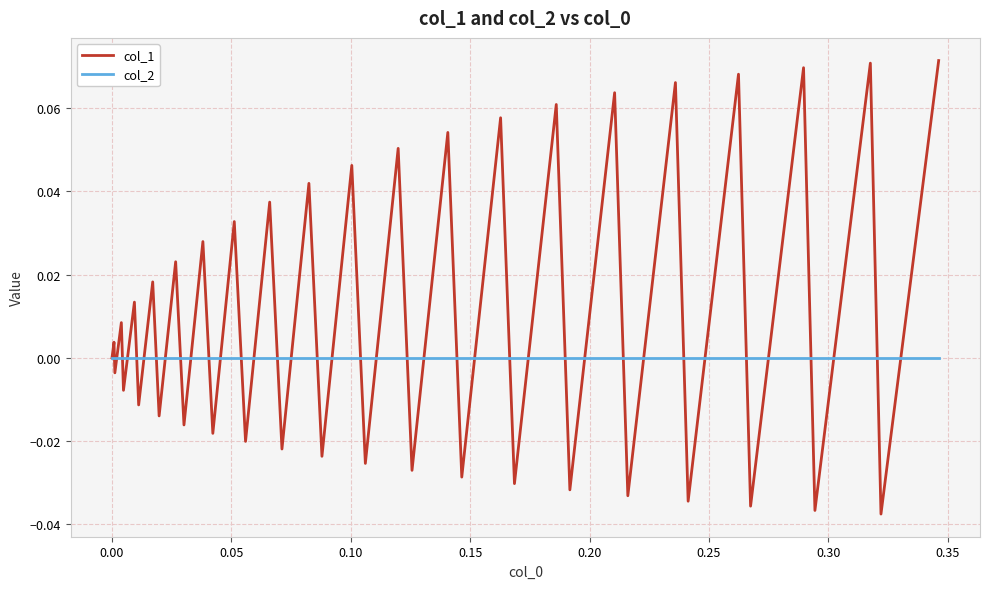

Rank the series by their maximum value, from highest to lowest.

col_1, col_2